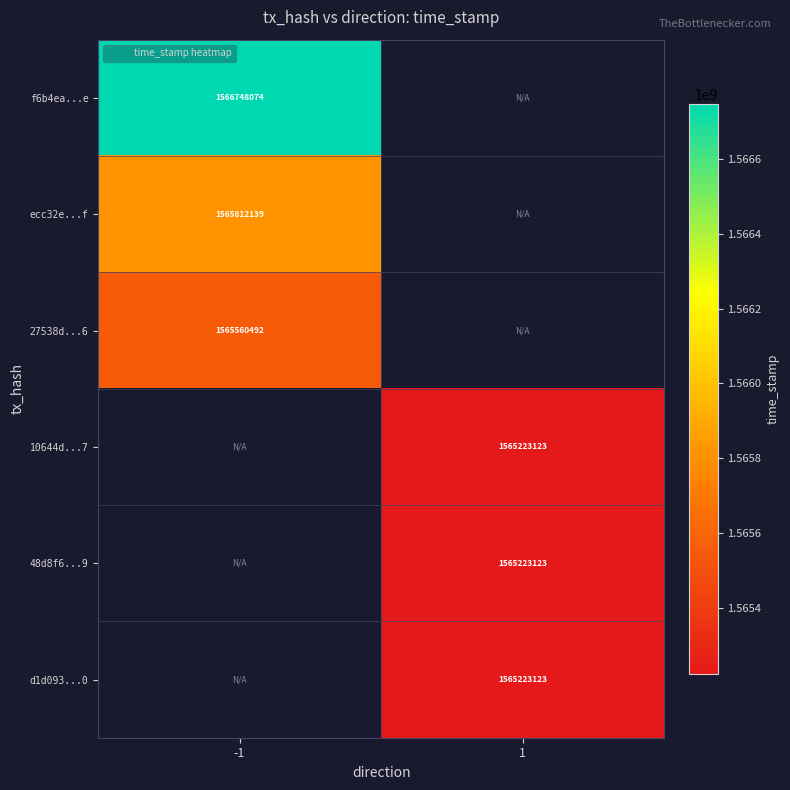

The ecc32e...f series shows 2251734825.8 at -1. True or false?

False